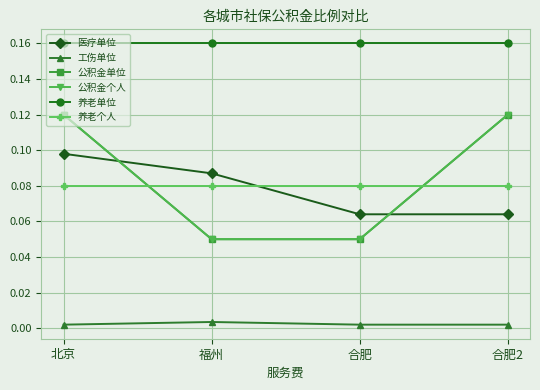

At which label does 公积金个人 reach its minimum?

福州